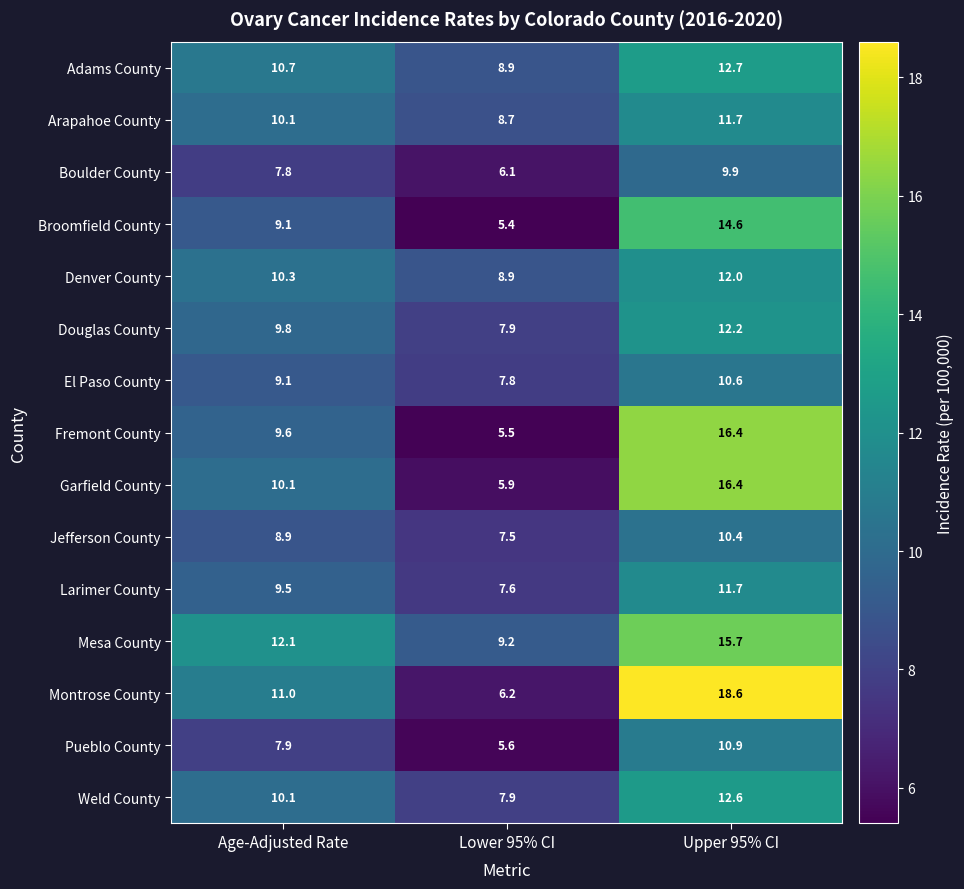

At which label does Weld County reach its minimum?

Lower 95% CI